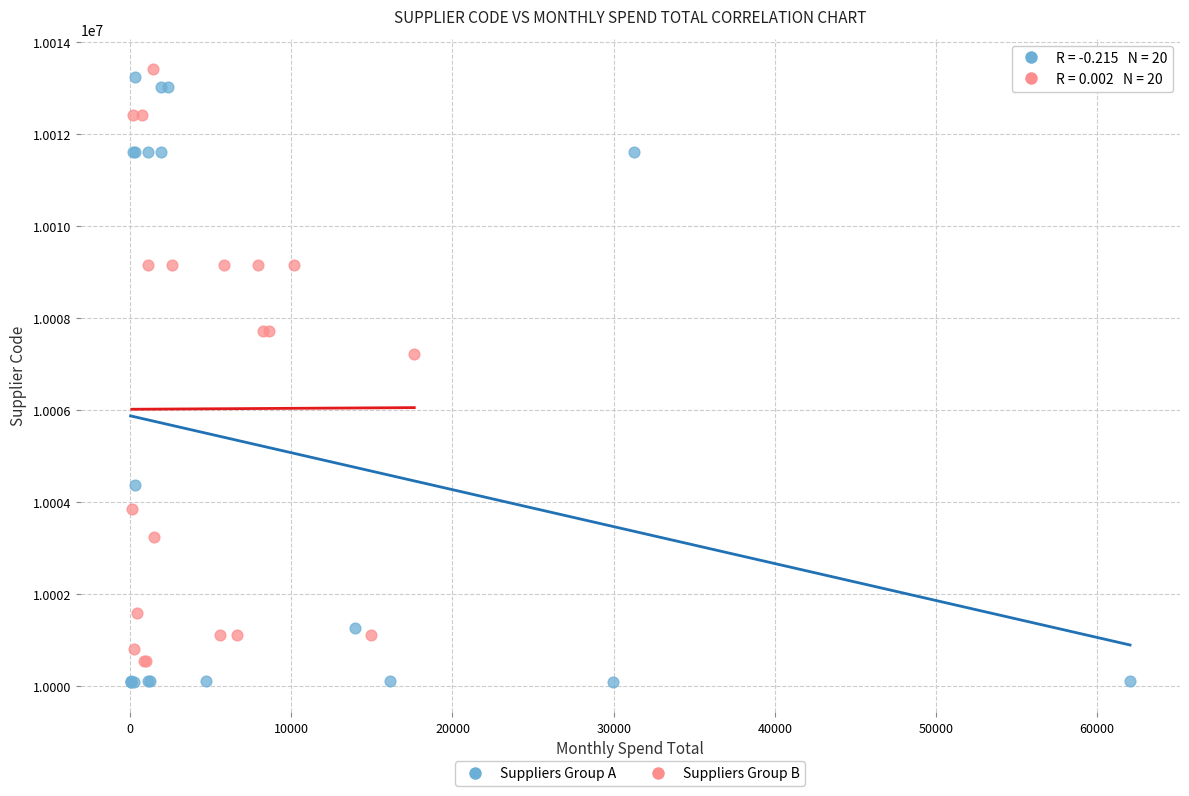

What are all the series names shown in the legend?

Suppliers Group A, Suppliers Group B